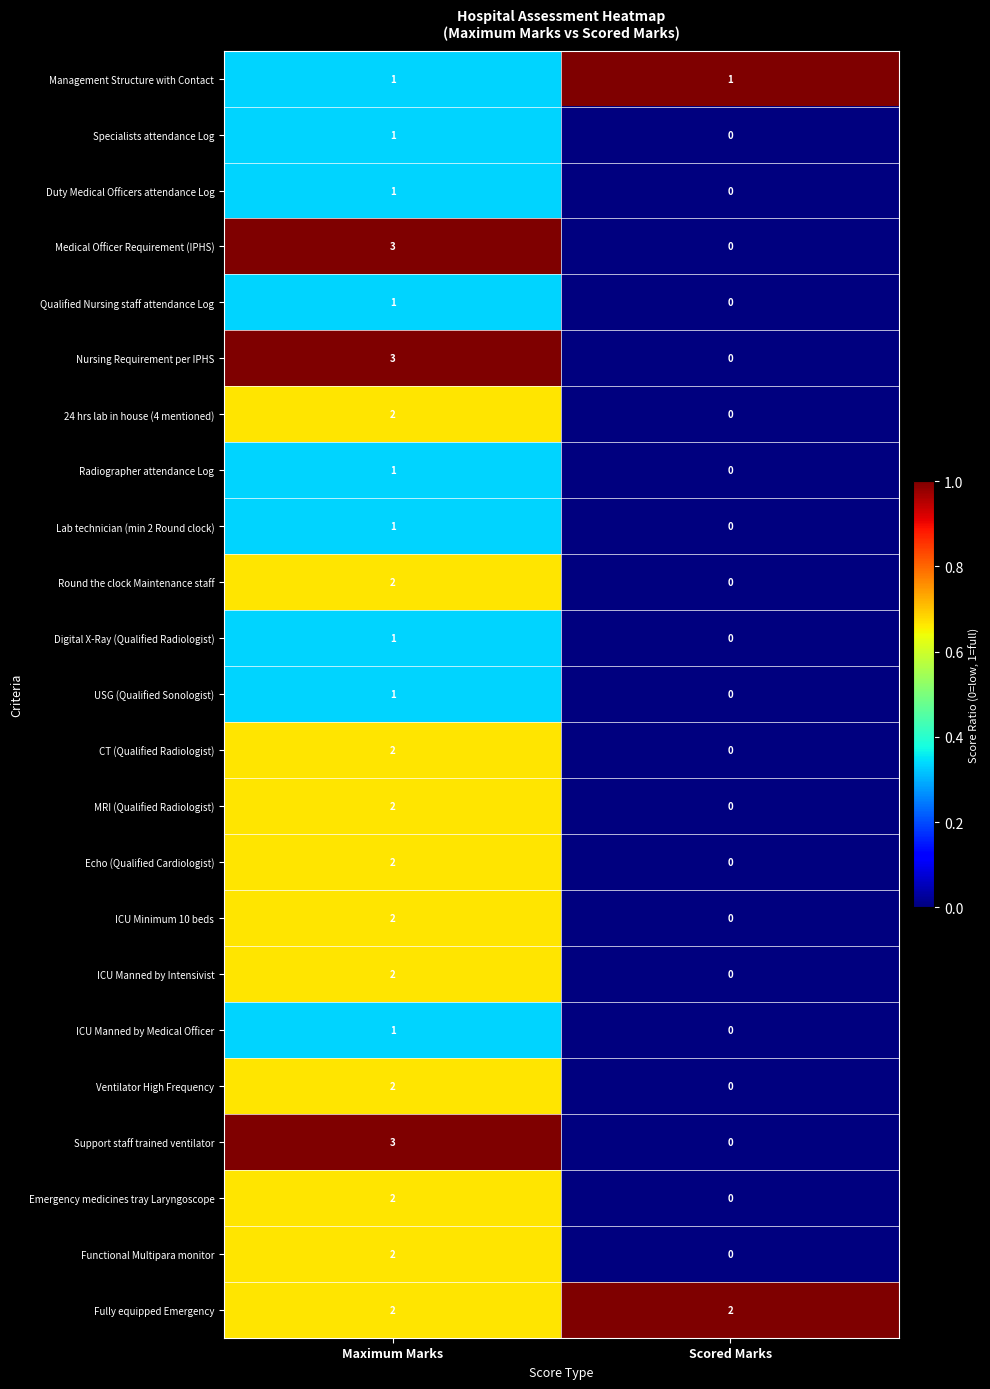

Which label corresponds to the smallest value in the chart?

Scored Marks